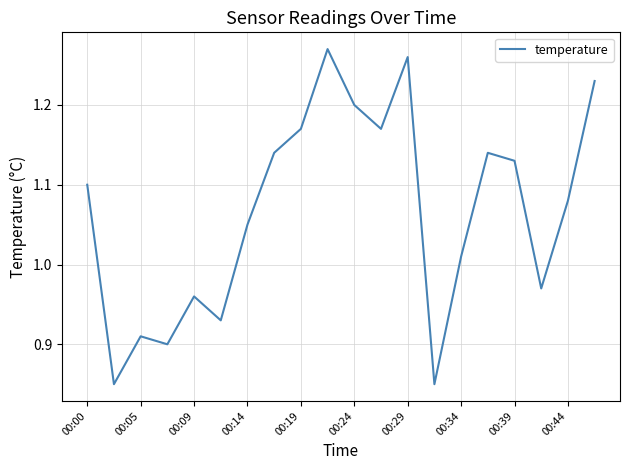

What is the difference between the maximum and minimum values?

0.4